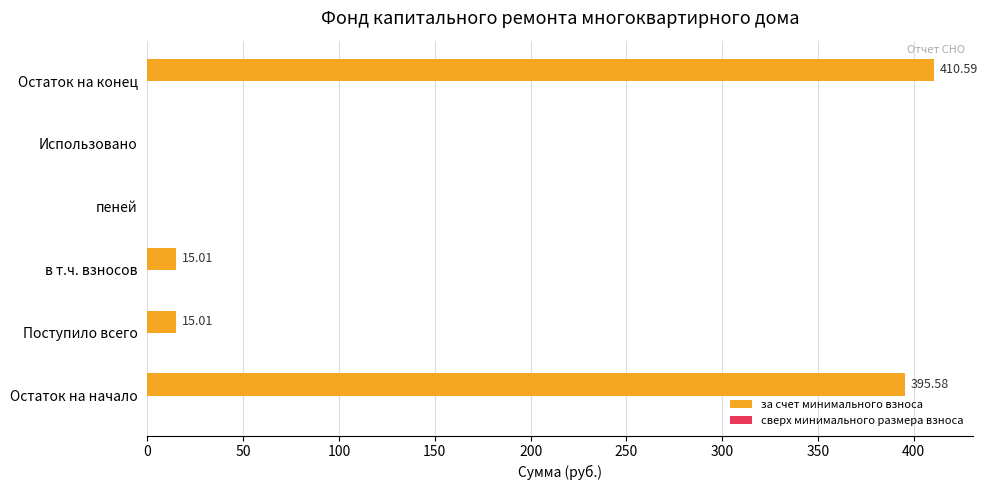

What is the sum of all values?

836.2